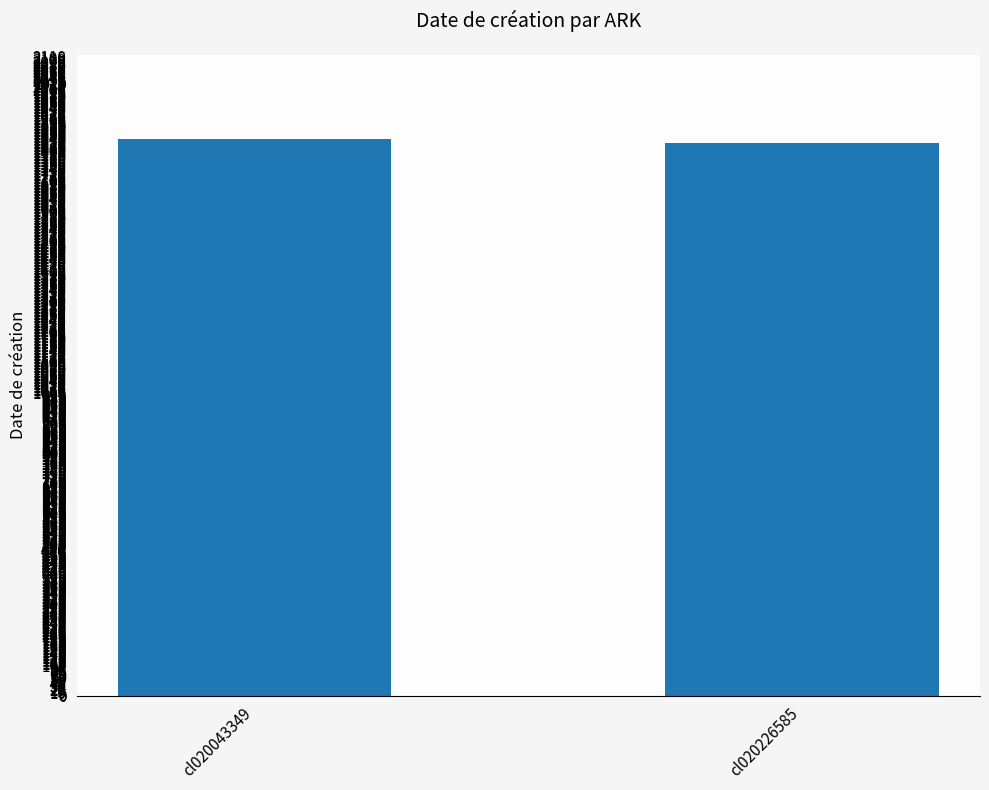

What is the ratio of the value at cl020043349 to the value at cl020226585?

1.0